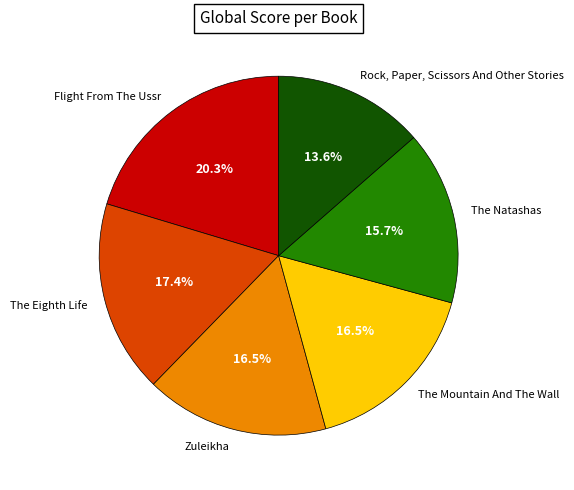

What is the ratio of the value at Zuleikha to the value at The Mountain And The Wall?

1.0